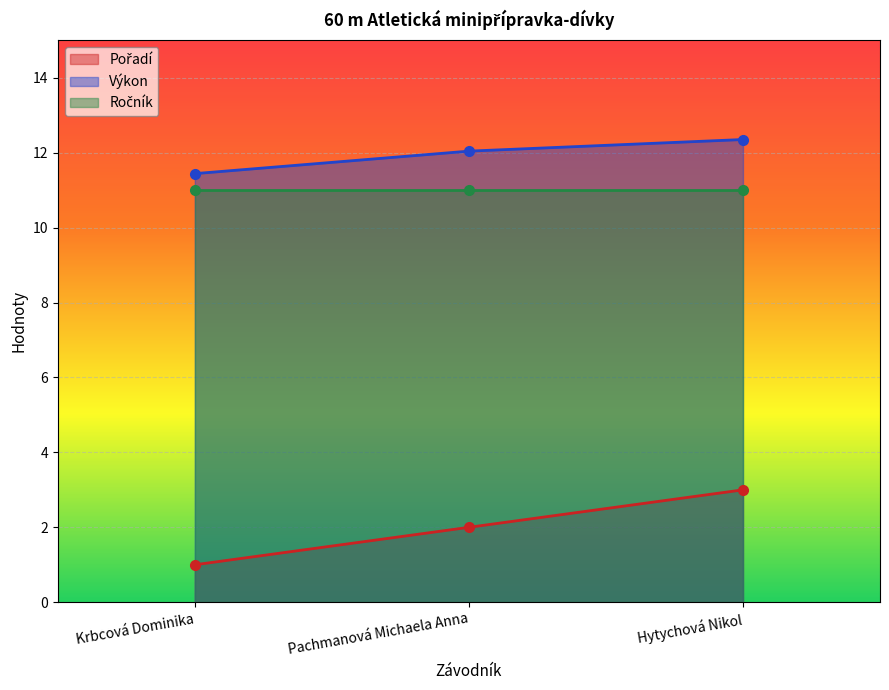

At which label does Výkon reach its peak?

Hytychová Nikol